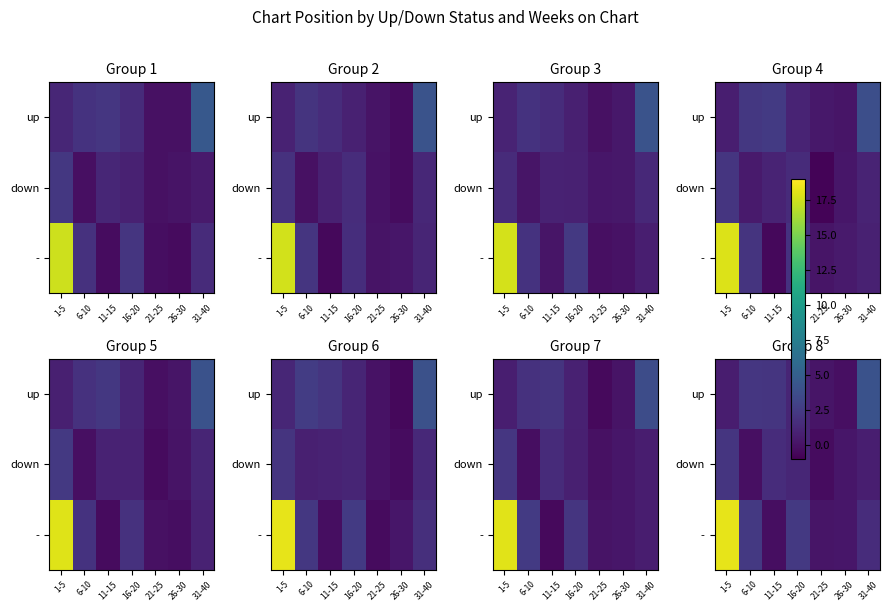

Rank the series by their average value, from lowest to highest.

down, up, -